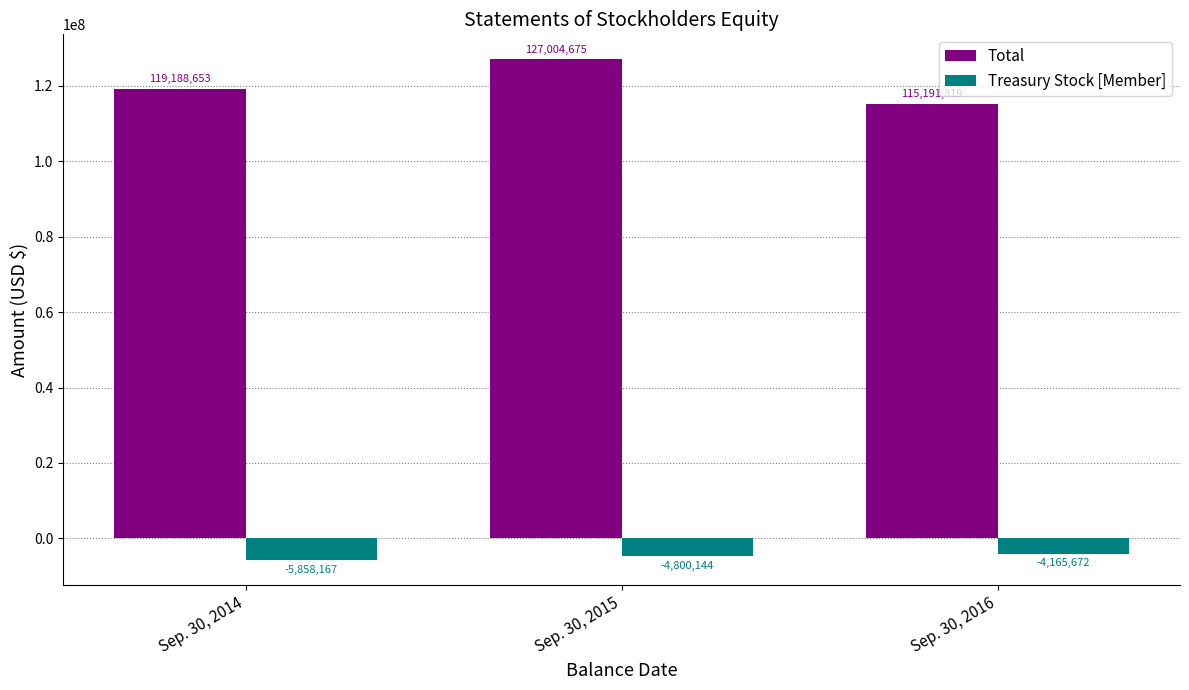

The Total series shows 115191819 at Sep. 30, 2016. True or false?

True